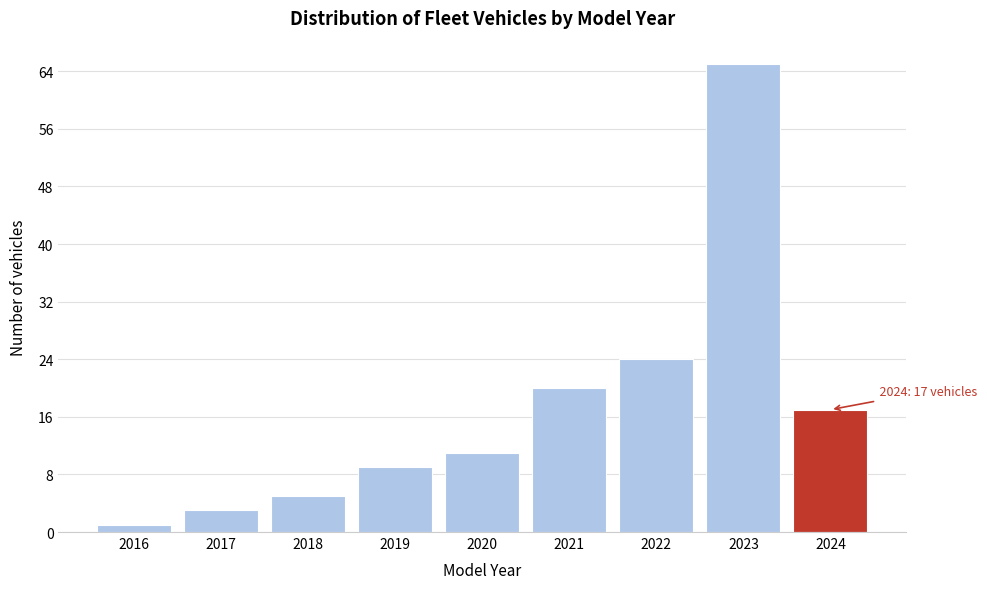

Reading right to left, list all the values displayed in this chart.

17	65	24	20	11	9	5	3	1